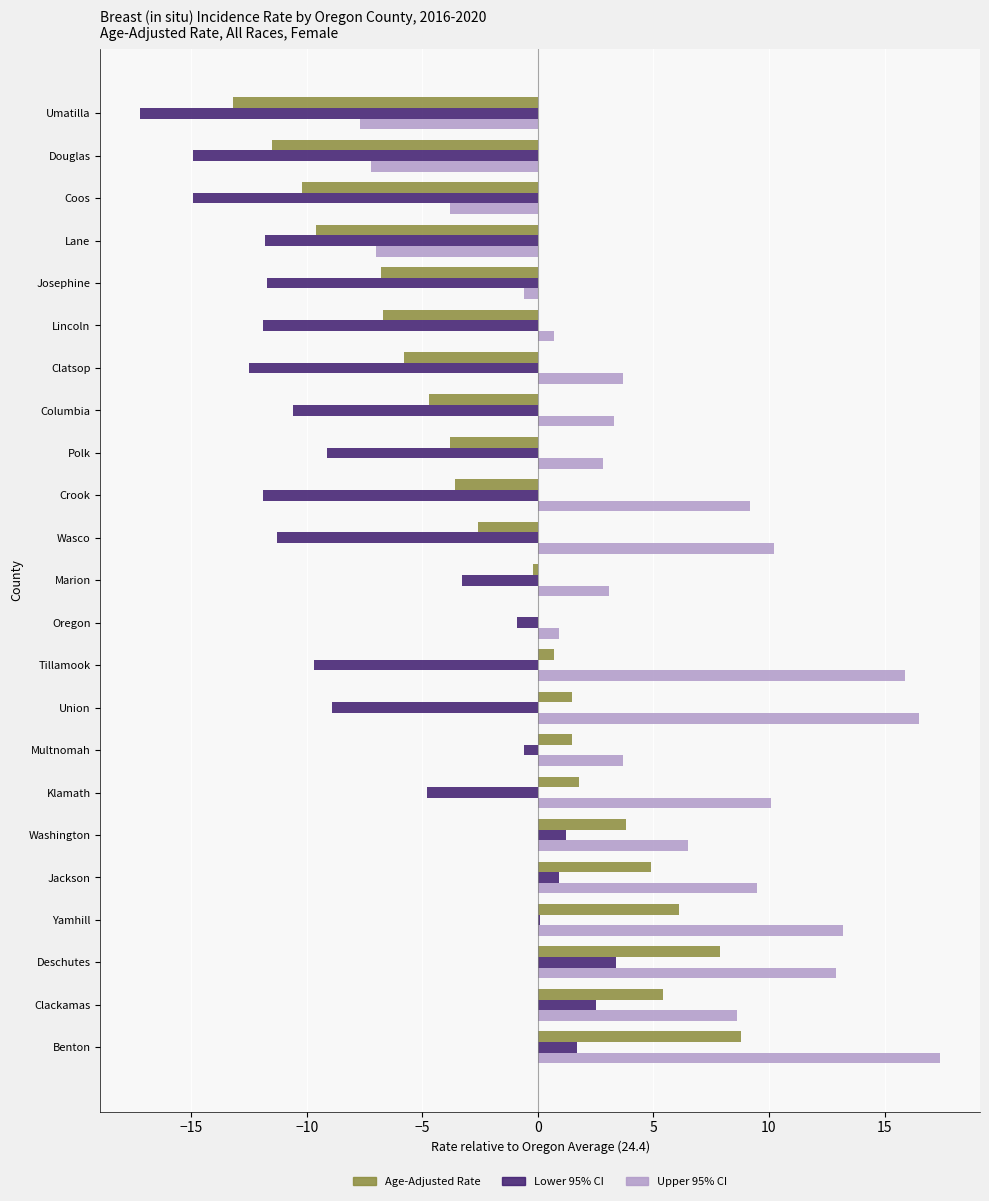

Count the number of categories in the chart.

23